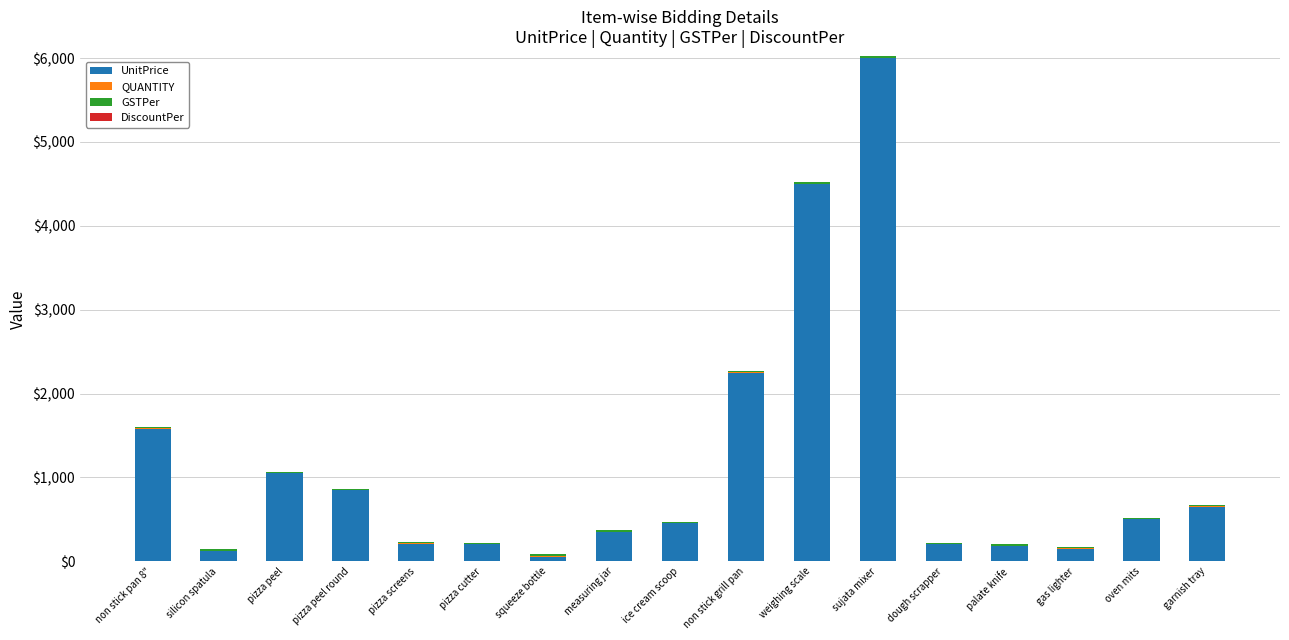

Is it true that UnitPrice equals 850 at pizza peel round?

True